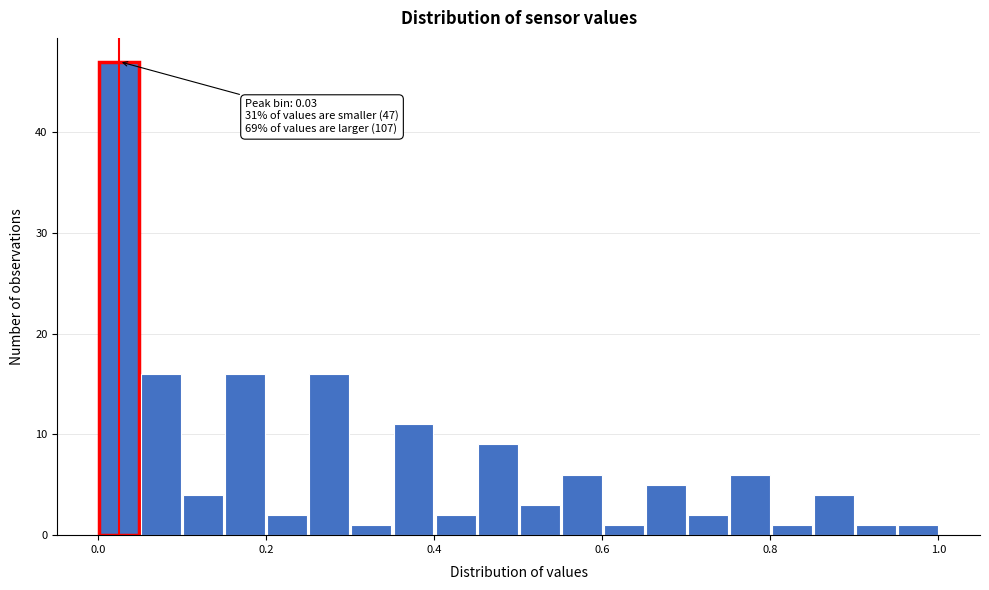

Read against the x-axis, roughly where is the centre of the tallest bar?

0.02